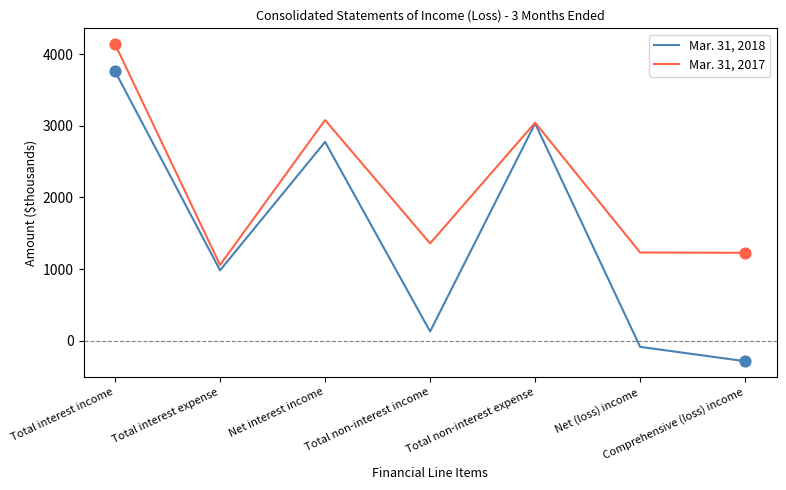

What are all the series names shown in the legend?

Mar. 31, 2018, Mar. 31, 2017